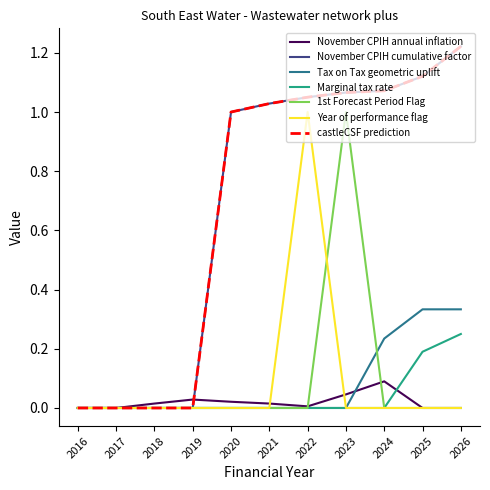

True or false: November CPIH cumulative factor has more than 2 points higher than both neighbors.

False